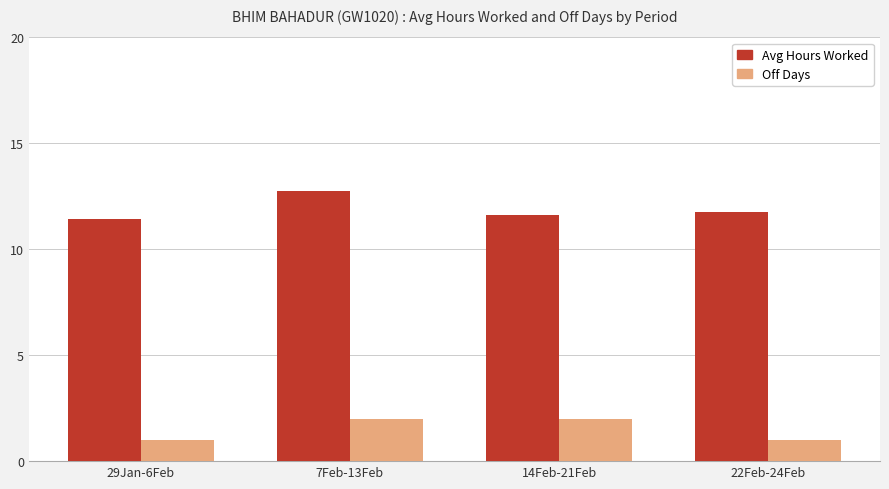

How many bars are there in total?

8